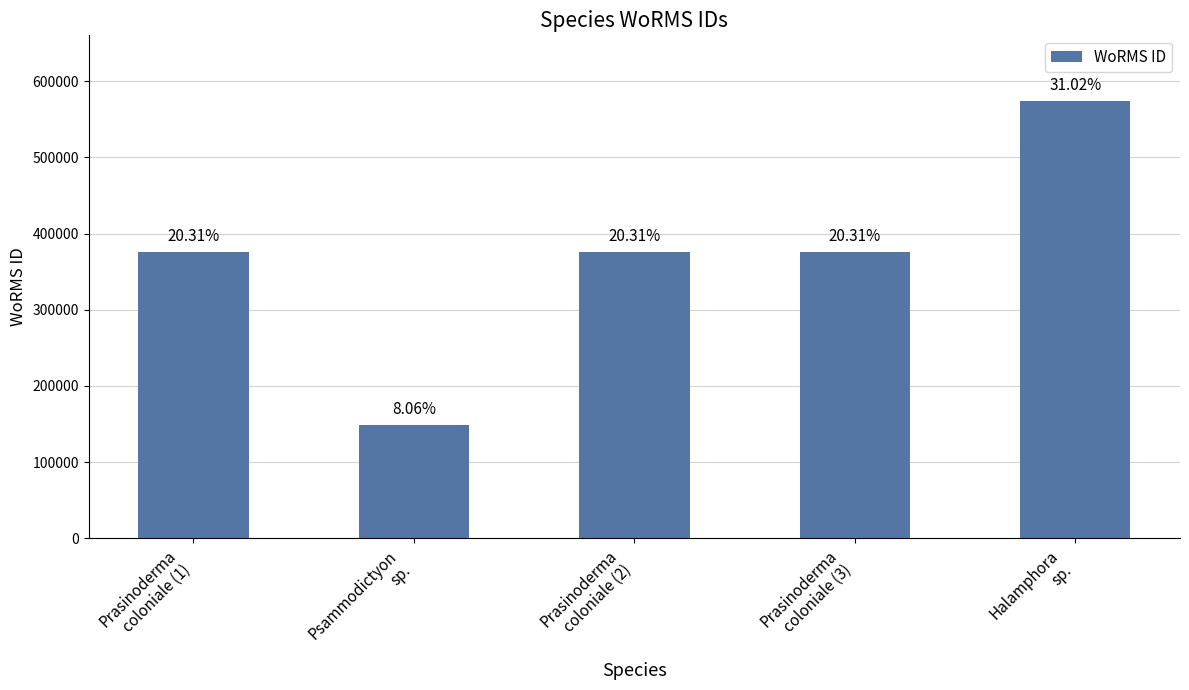

What is the difference between the values at Prasinoderma
coloniale (2) and Psammodictyon
sp.?

226665